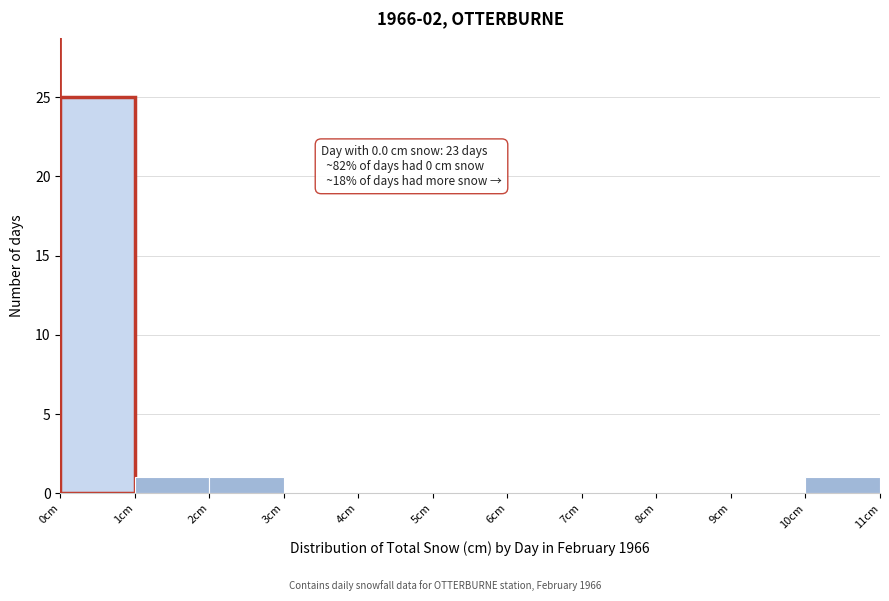

Which range on the x-axis has the tallest bar?

0 to 1